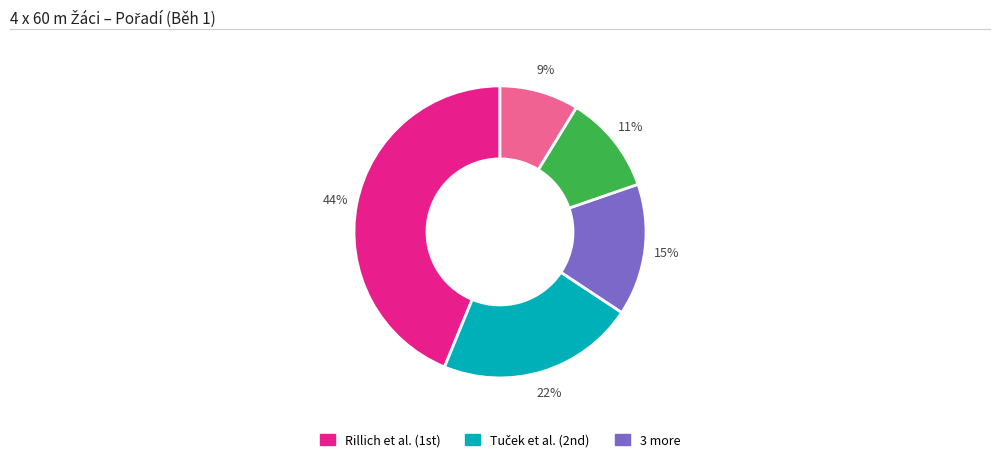

Does any single category account for the majority?

No